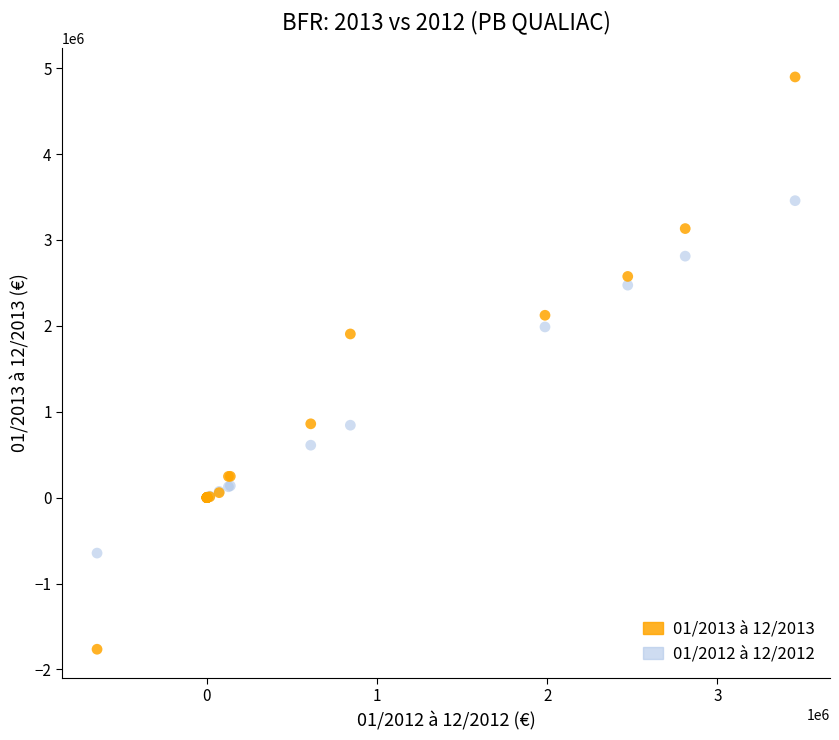

Which series contains the highest Y value?

01/2013 à 12/2013